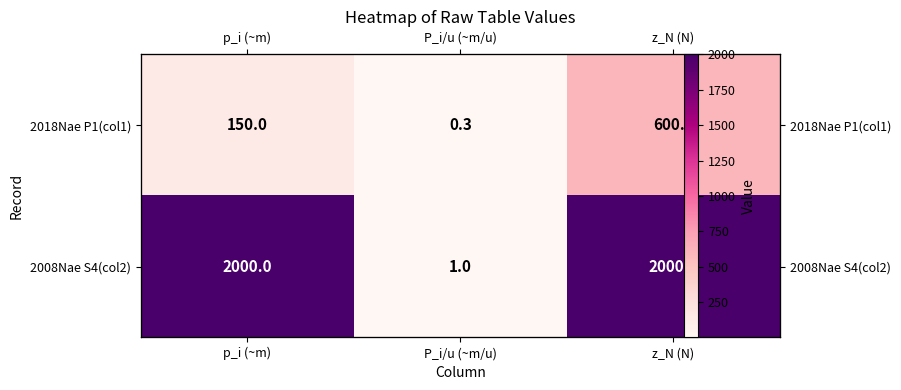

Which label corresponds to the smallest value in the chart?

P_i/u (~m/u)